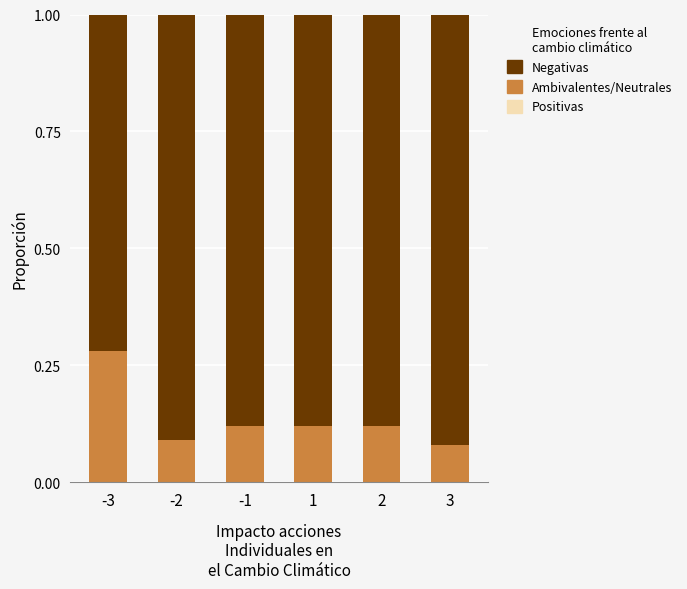

What is the total value across all series at -2?

1.0